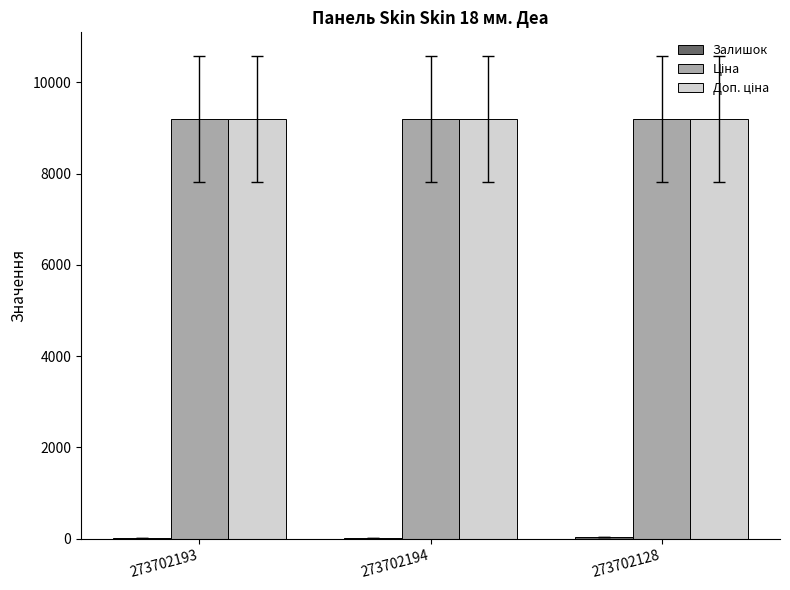

How many groups of bars are there?

3